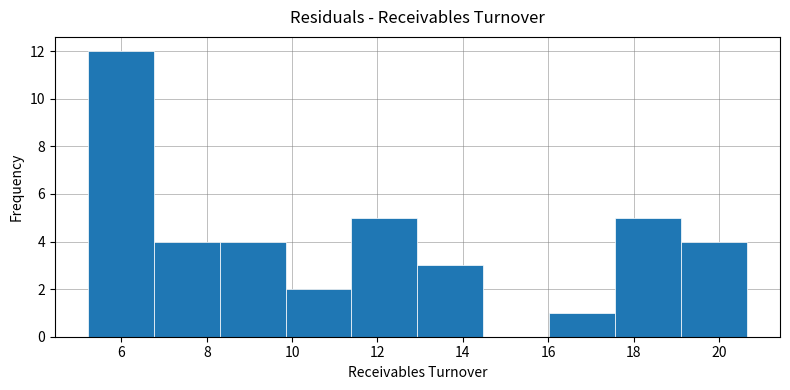

Over which range of the x-axis is the bar tallest?

5.2 to 6.8